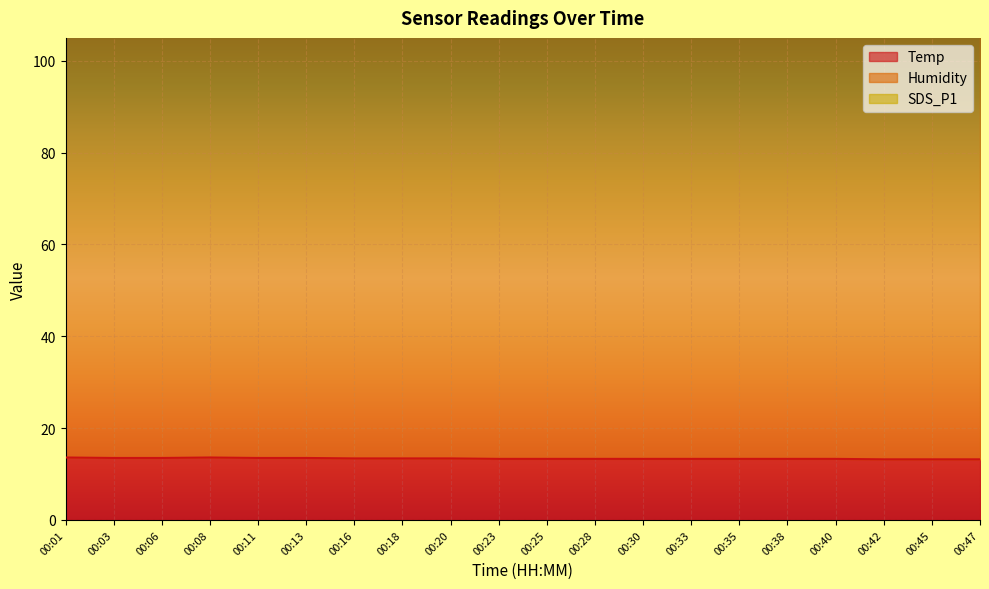

The value of Temp at 00:40 is 18.7. True or false?

False